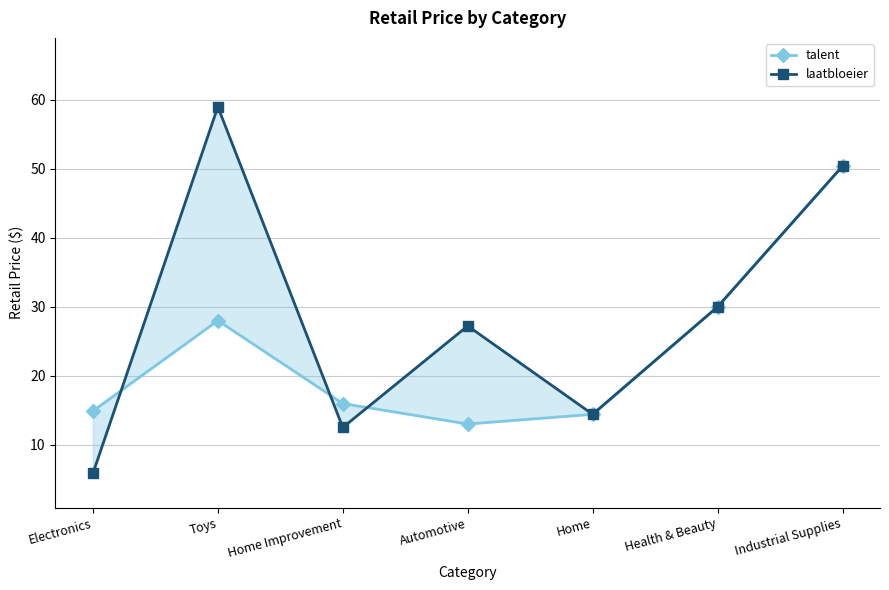

What is the sum of all talent values?

166.6